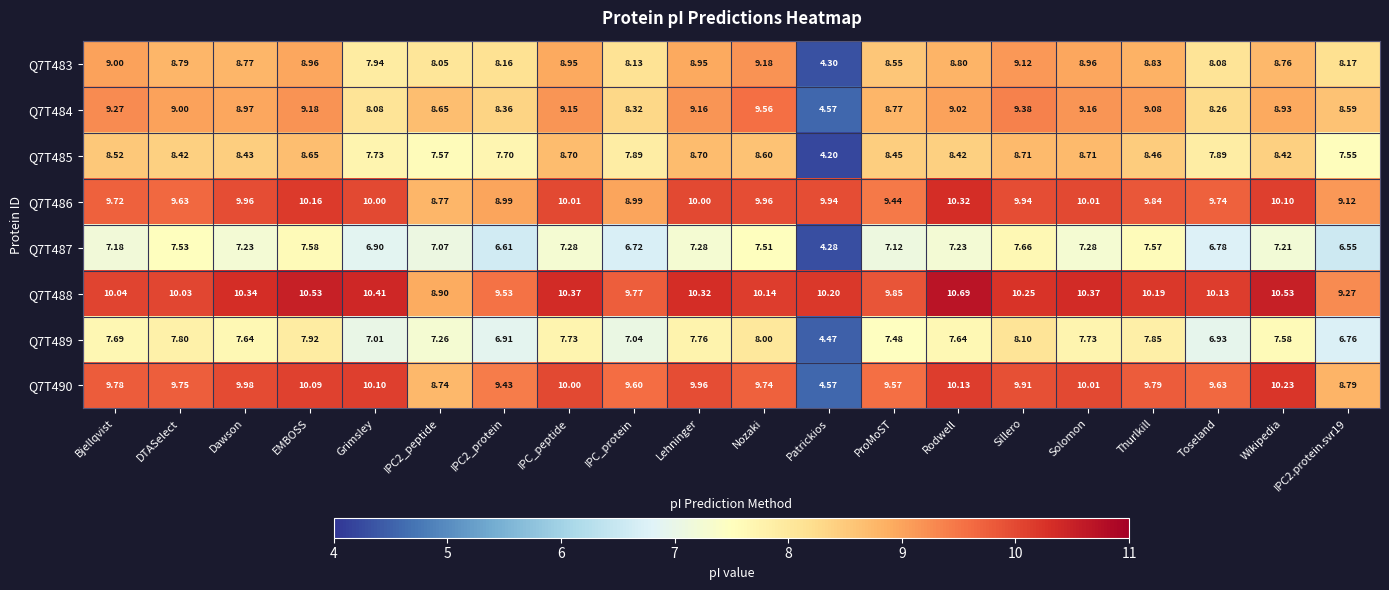

Is the value of Q7T490 at DTASelect greater than the value of Q7T485 at IPC2_peptide?

Yes